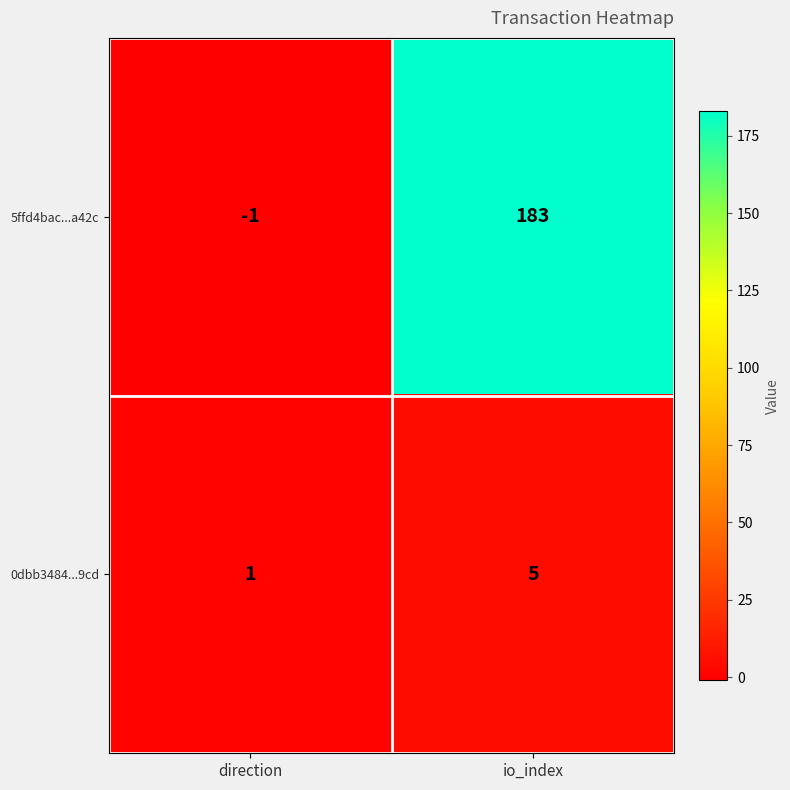

What is the spread (max minus min) of values at io_index?

178